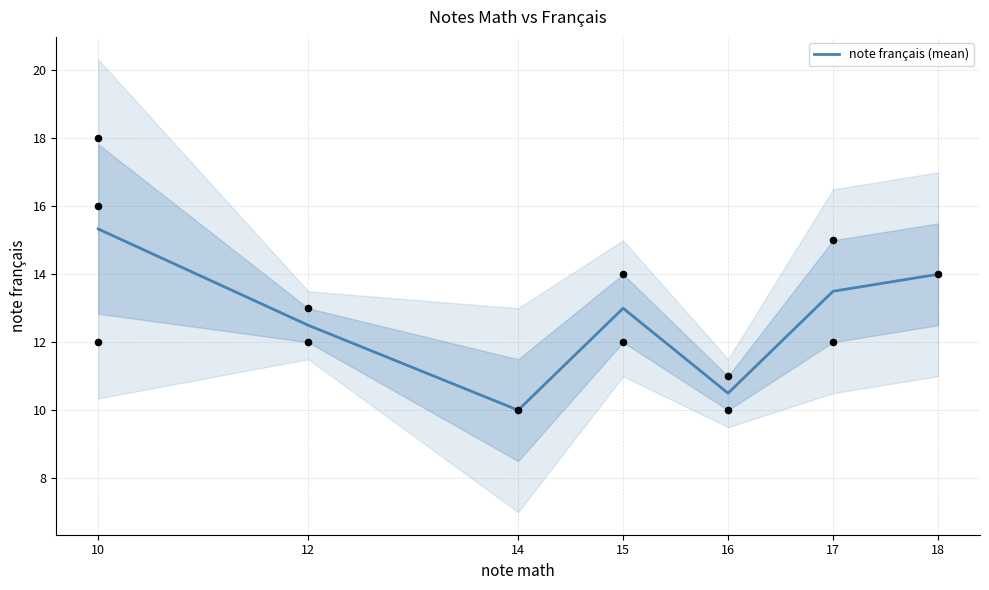

What is the change in value from 12 to 18?

+1.5